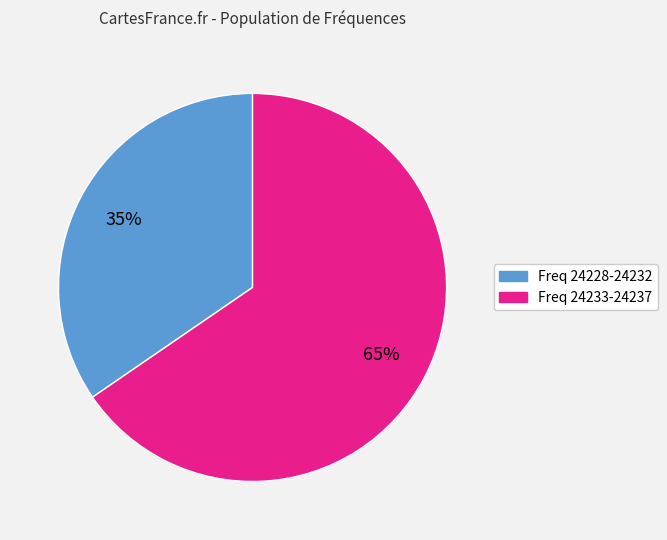

How many slices are in this pie chart?

2